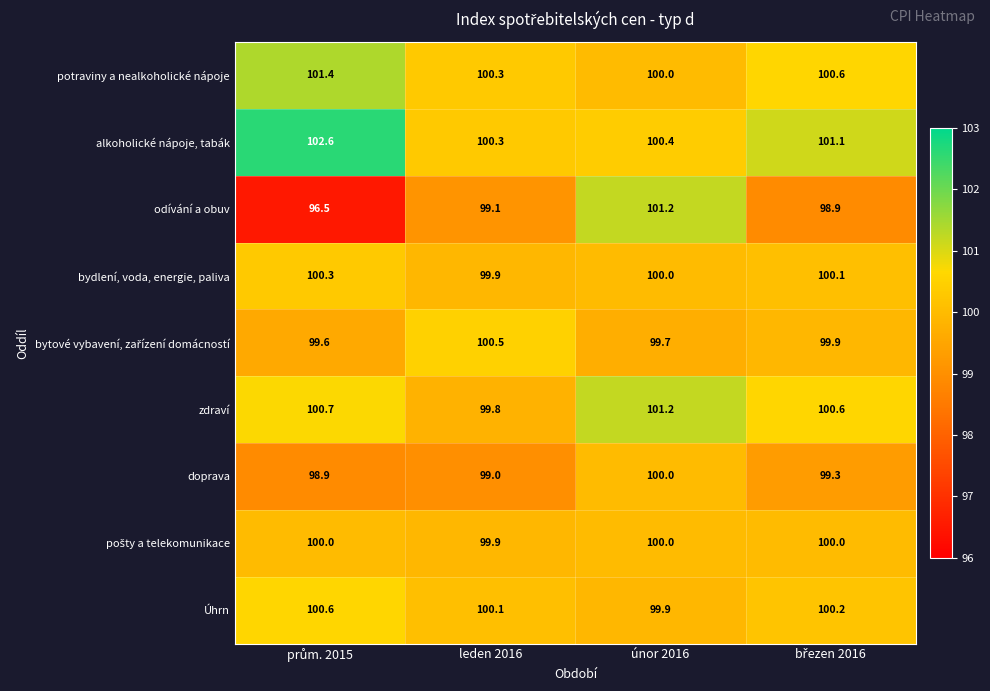

At how many categories does at least one series exceed 97?

4